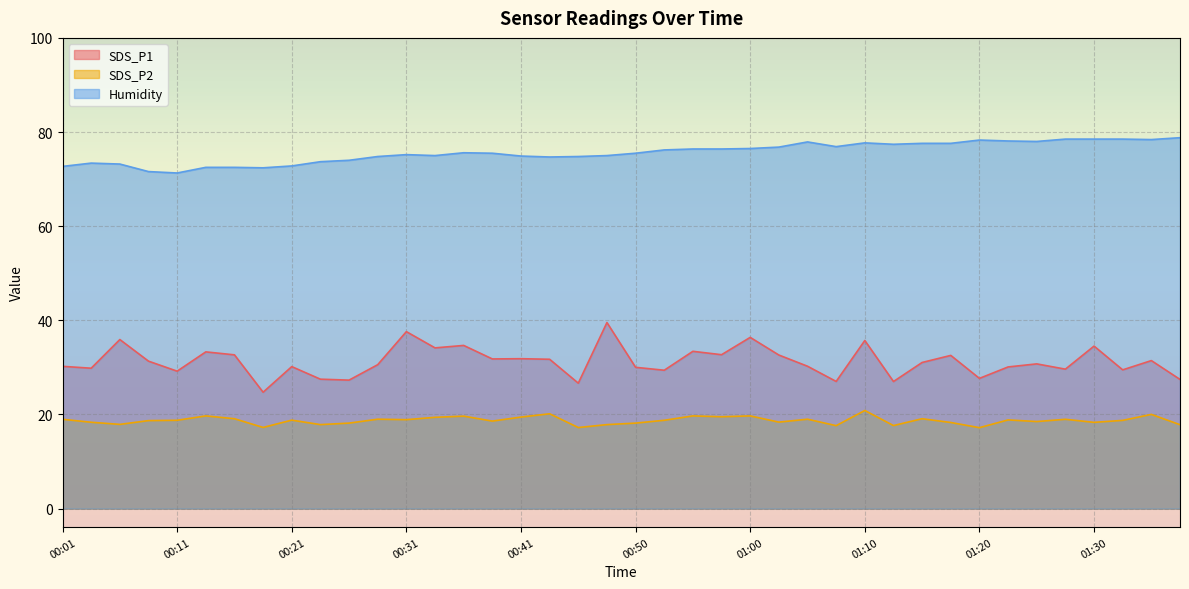

What is the total value across all series at 00:50?

123.7